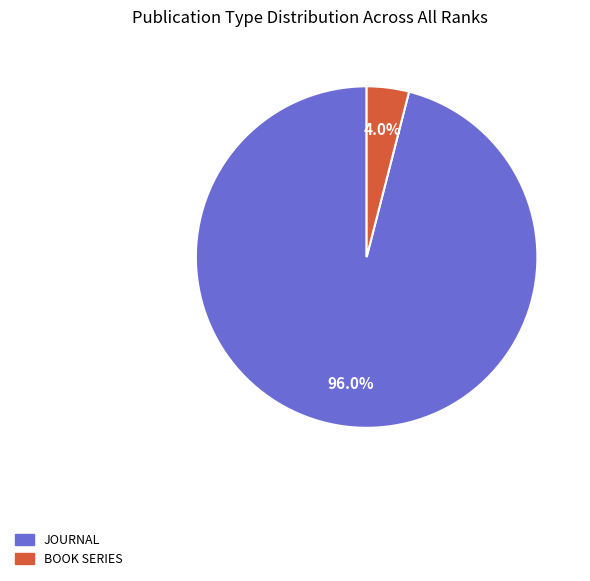

Is there a majority slice in this chart?

Yes